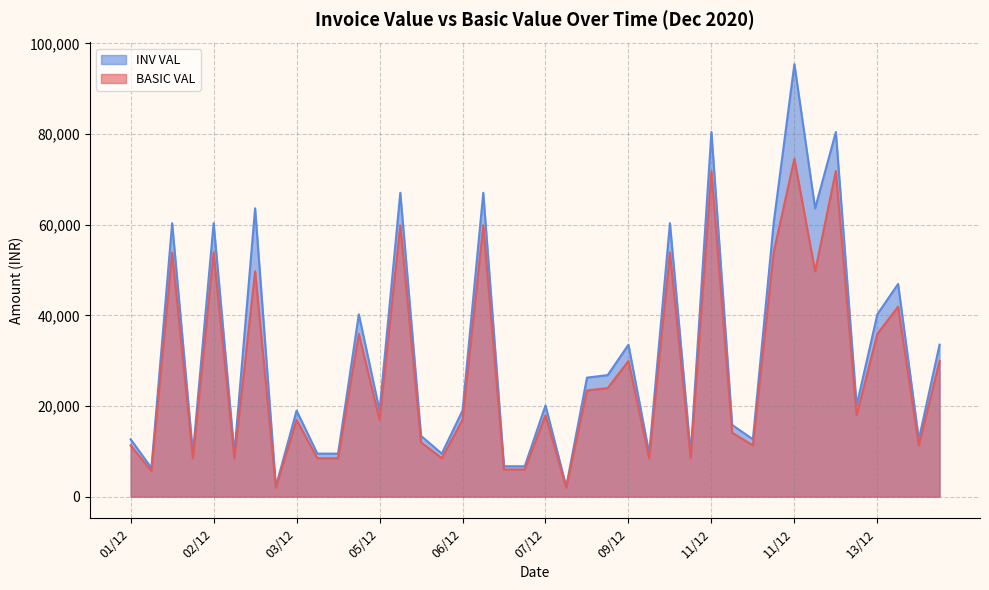

What is the difference between the second highest and minimum values in the INV VAL series?

78237.0